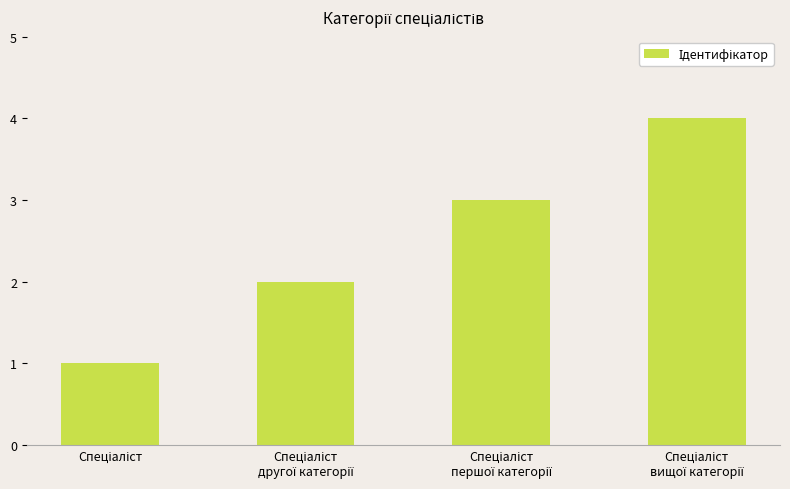

What is the difference between the maximum and minimum values?

3